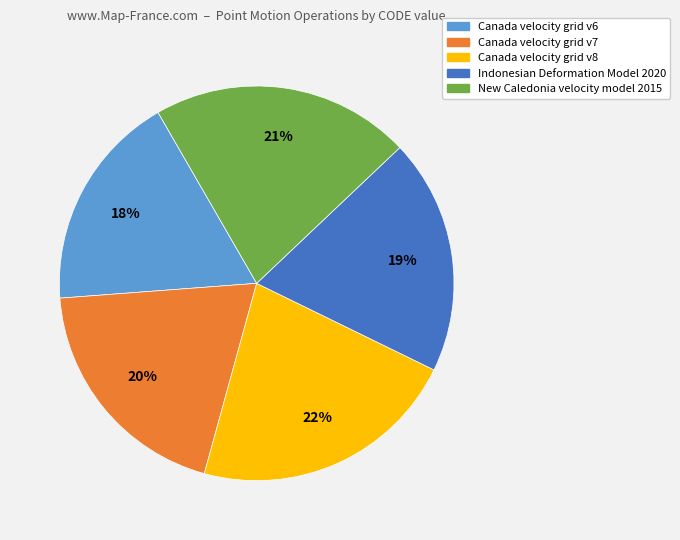

Does any single category account for the majority?

No